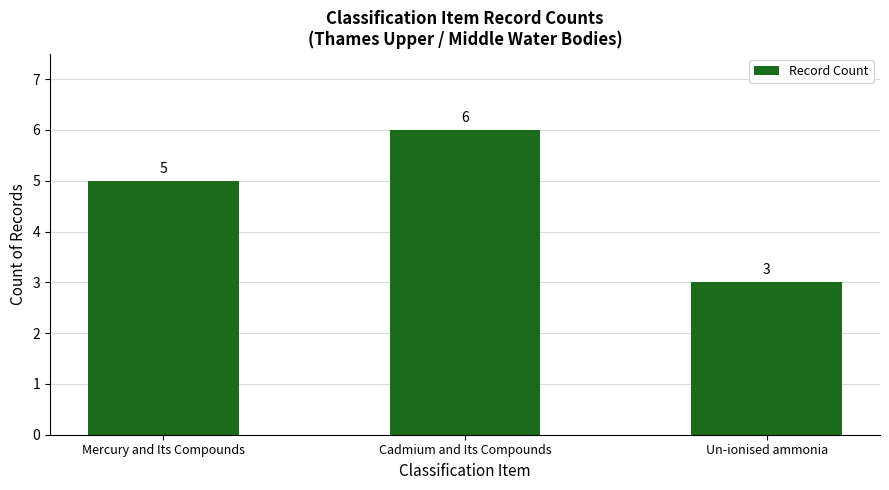

What is the label of the 2nd bar from the right?

Cadmium and Its Compounds